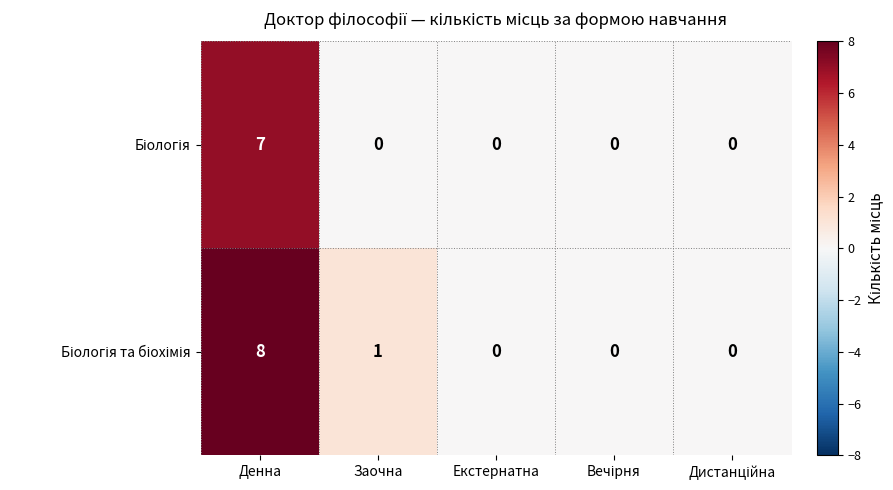

At which category is the sum across all series the highest?

Денна